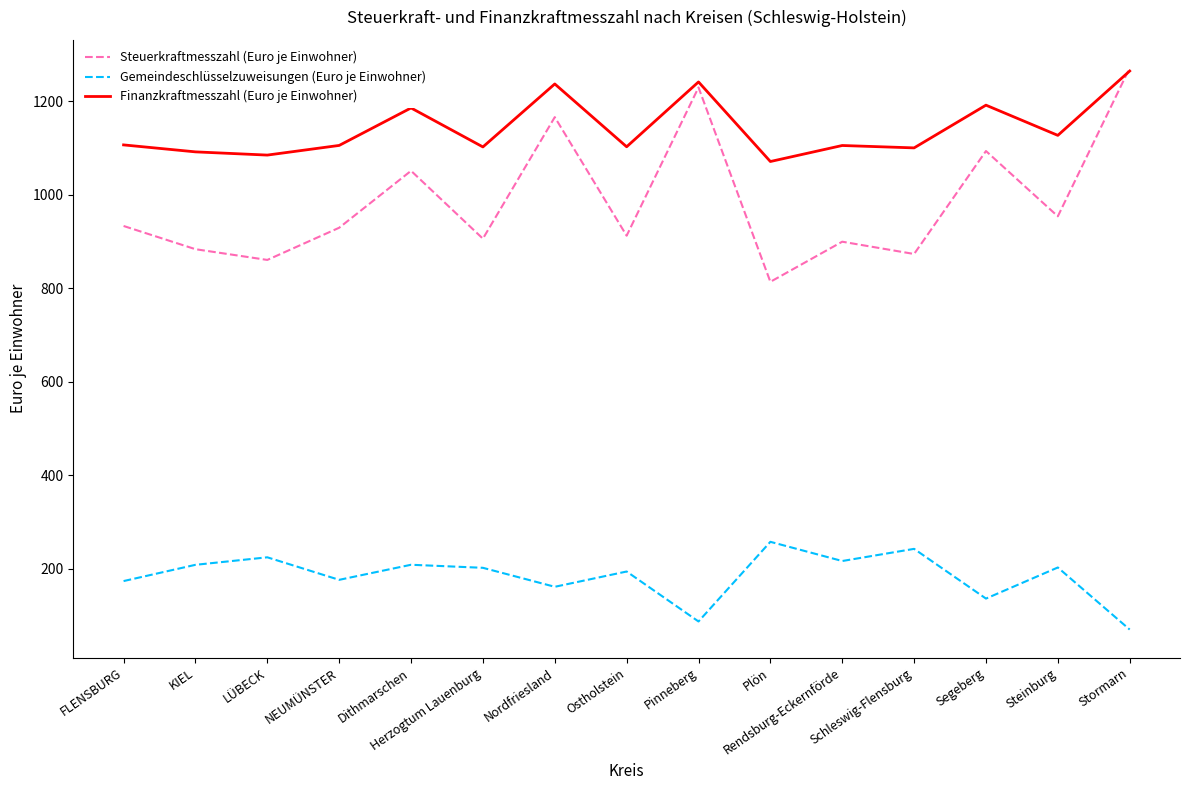

Which series has the largest range (max minus min)?

Steuerkraftmesszahl (Euro je Einwohner)